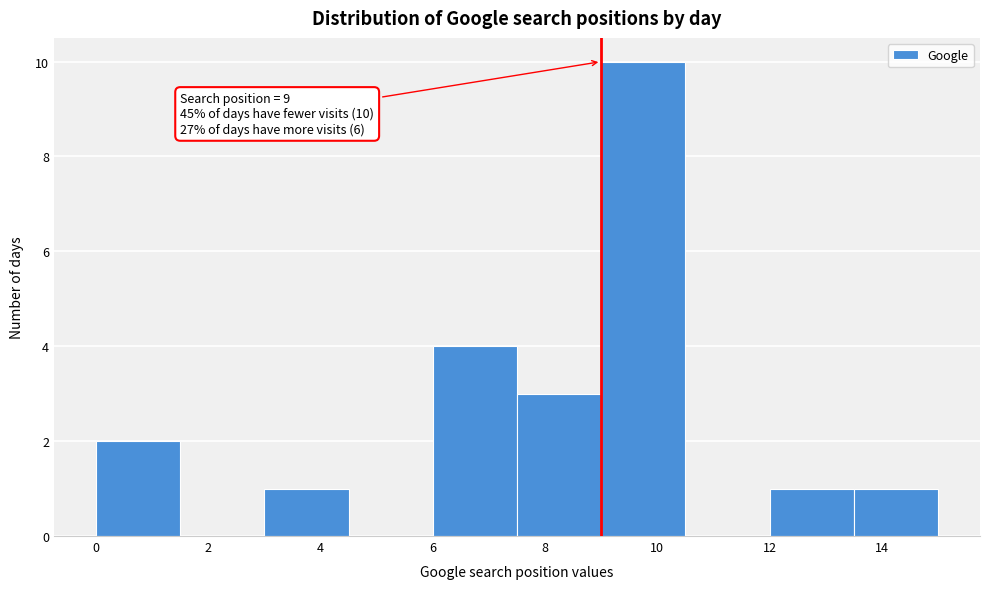

Which range on the x-axis has the tallest bar?

9.0 to 10.5